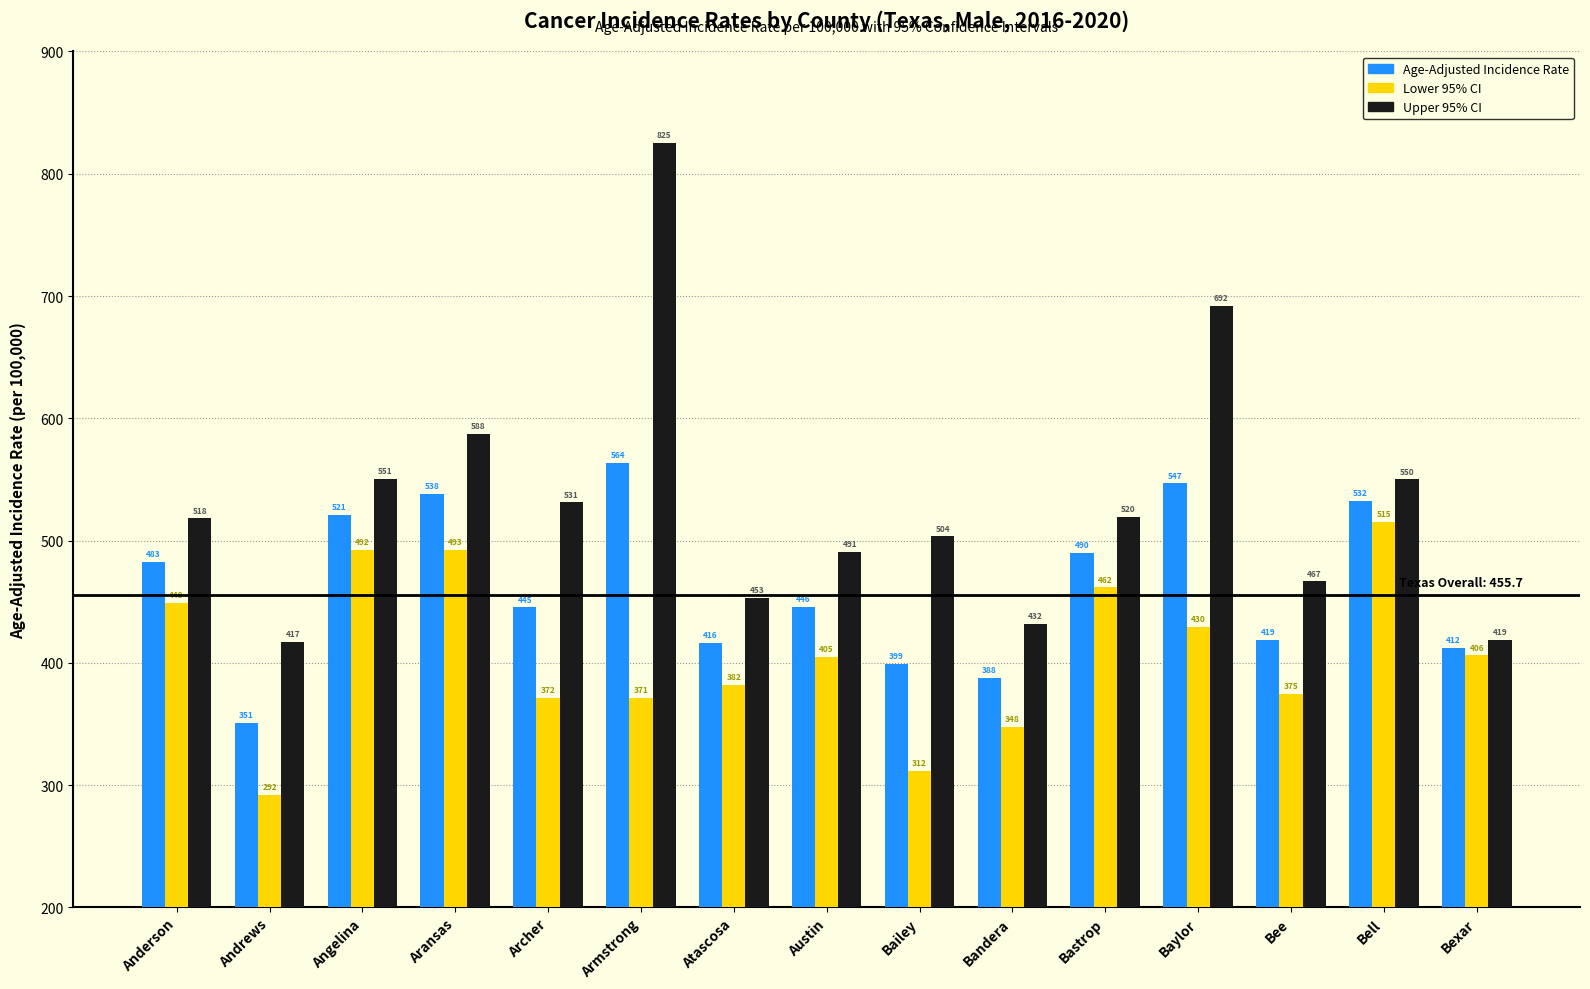

What is the greatest value displayed?

825.3